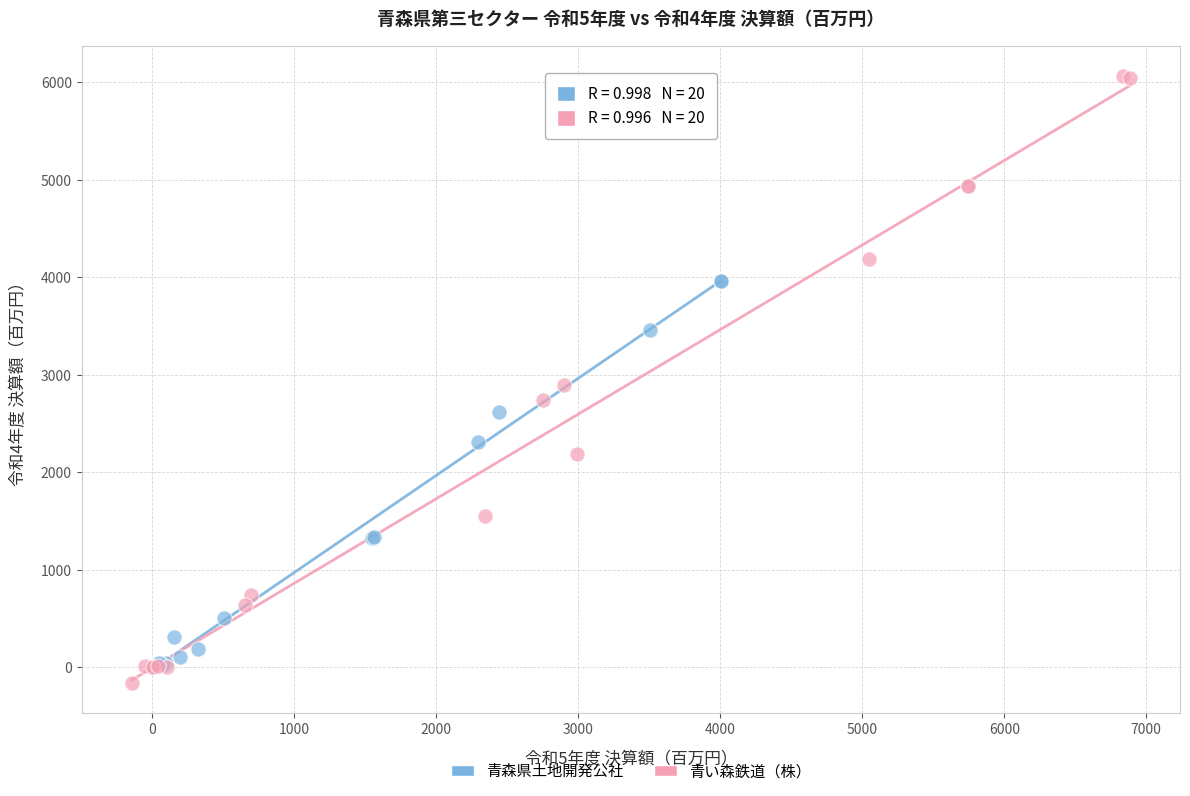

What are all the series names shown in the legend?

青森県土地開発公社, 青い森鉄道（株）